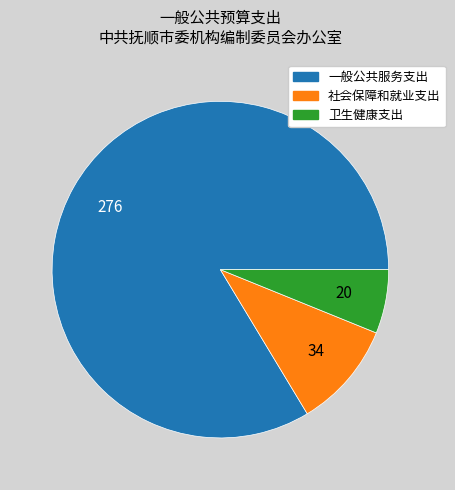

Is there any slice that represents more than half of the pie?

Yes